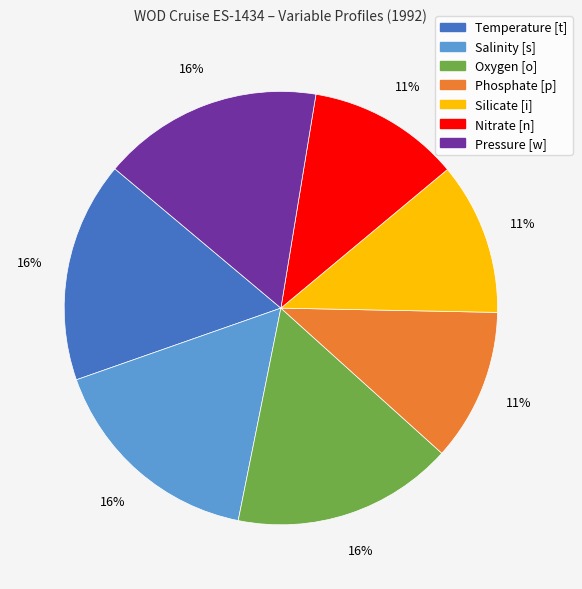

To the nearest percent, what percentage of the pie is Pressure [w]?

16%